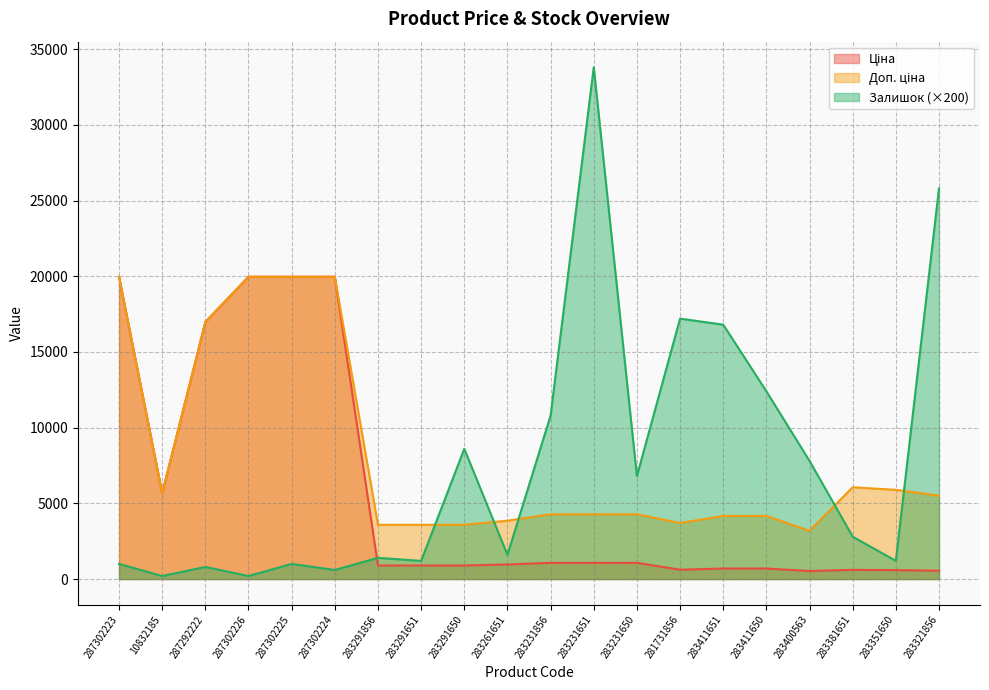

How many values in the Залишок series are below 2800?

10